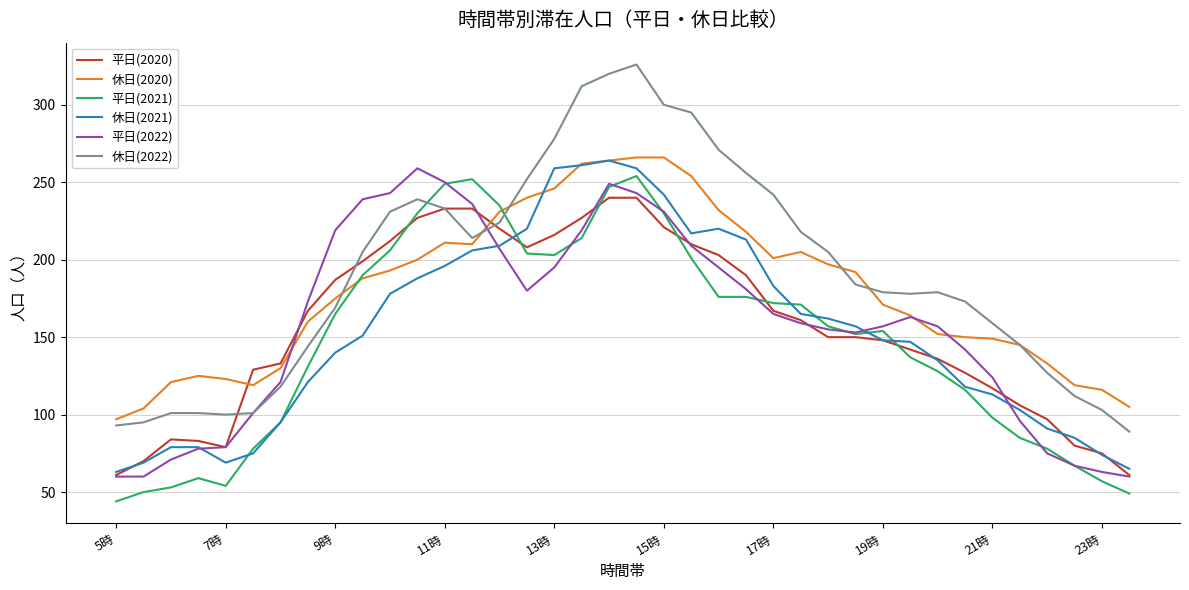

What is the difference between the maximum and minimum values in the 休日(2022) series?

237